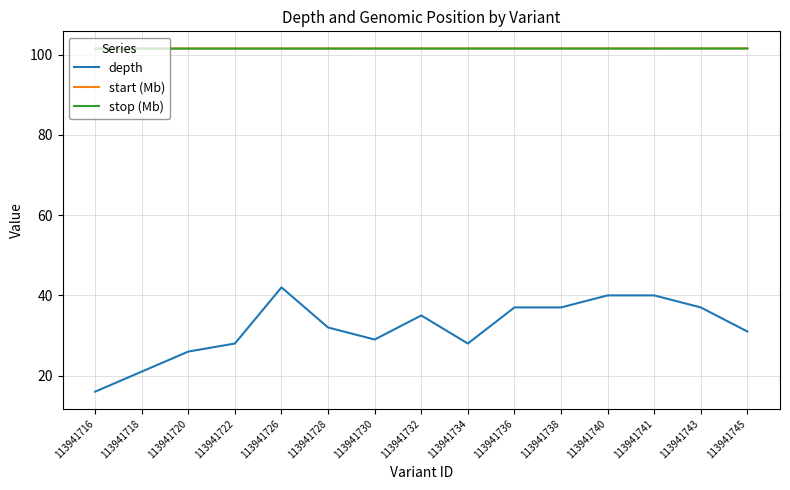

Which series has the largest range (max minus min)?

depth